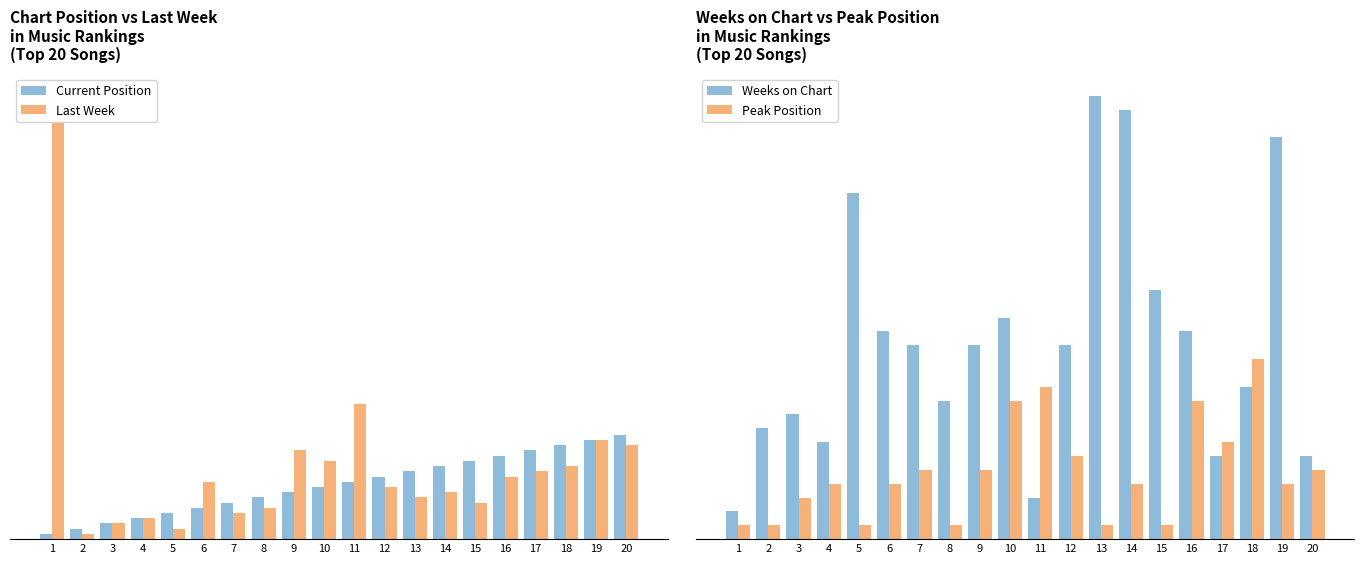

At which label does Weeks on Chart reach its peak?

13